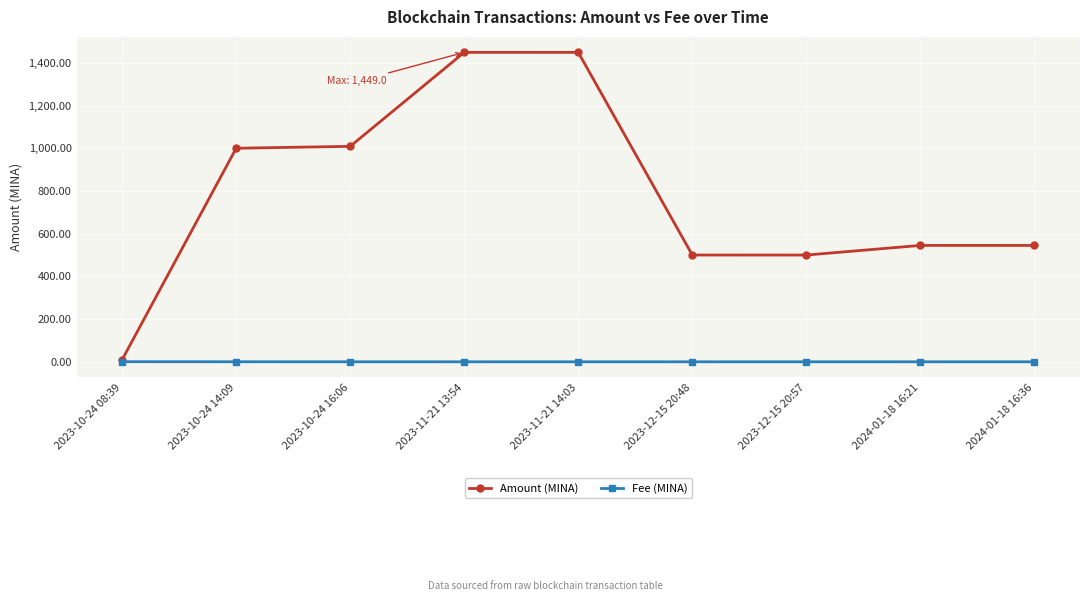

List the series in order of their peak value, highest first.

Amount (MINA), Fee (MINA)